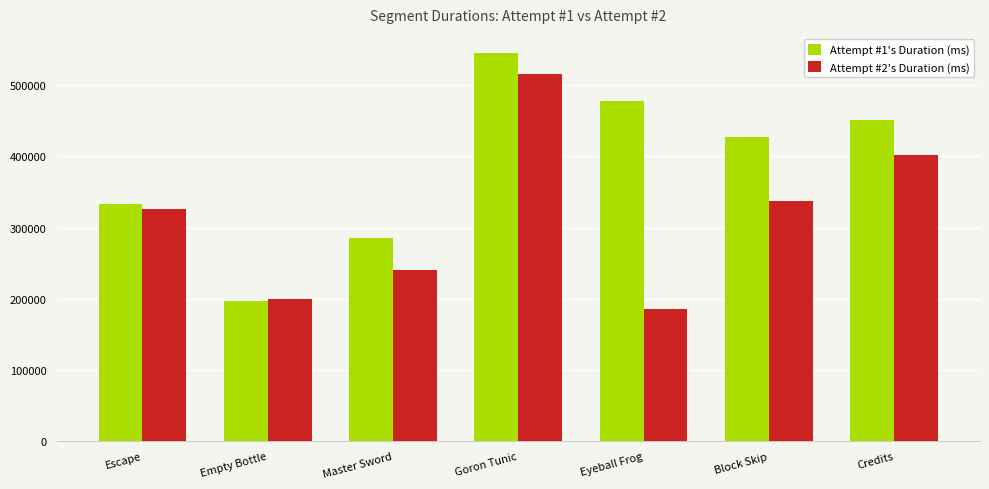

At which category is the sum across all series the highest?

Goron Tunic